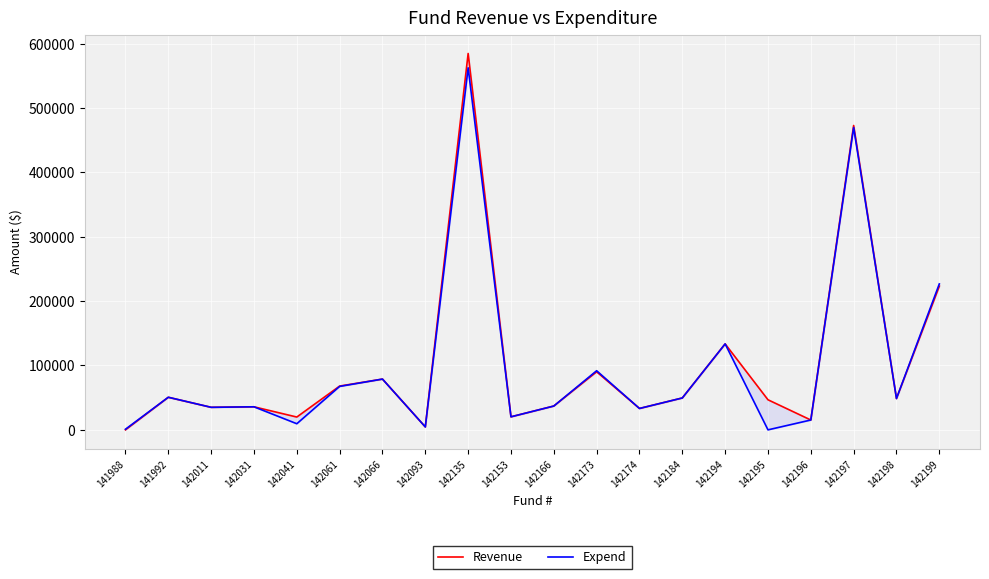

What is the maximum value for Revenue?

584635.3